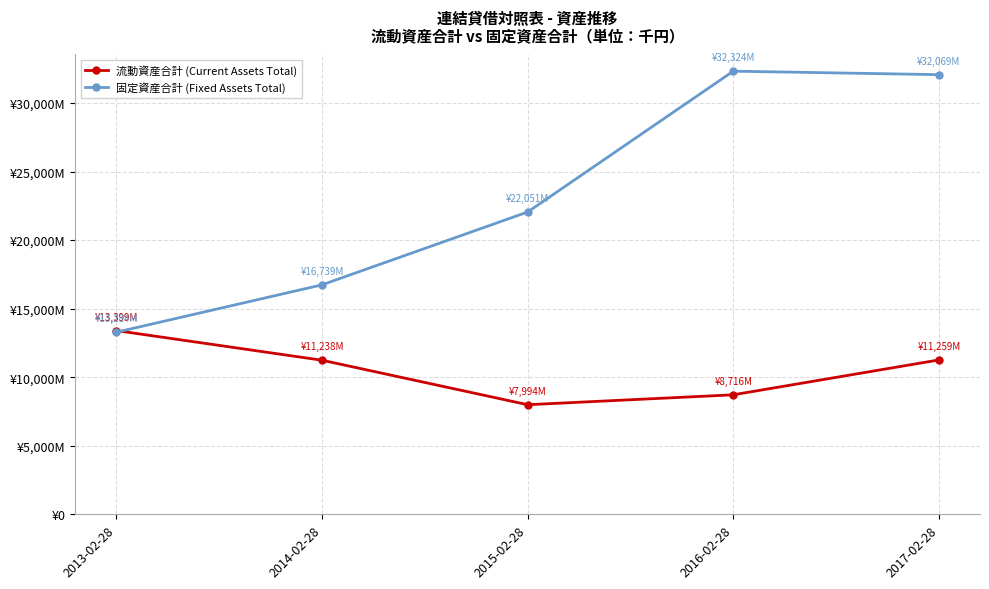

Which series has the largest total across all categories?

固定資産合計 (Fixed Assets Total)